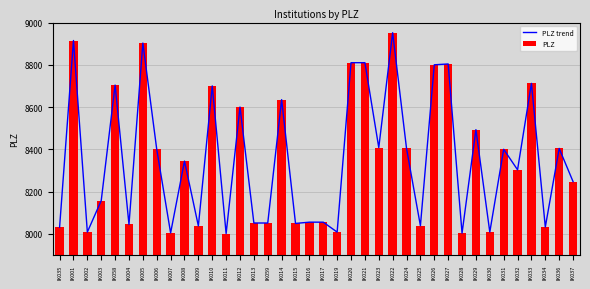

Is the value of PLZ trend at IK026 greater than the value of PLZ at IK019?

Yes